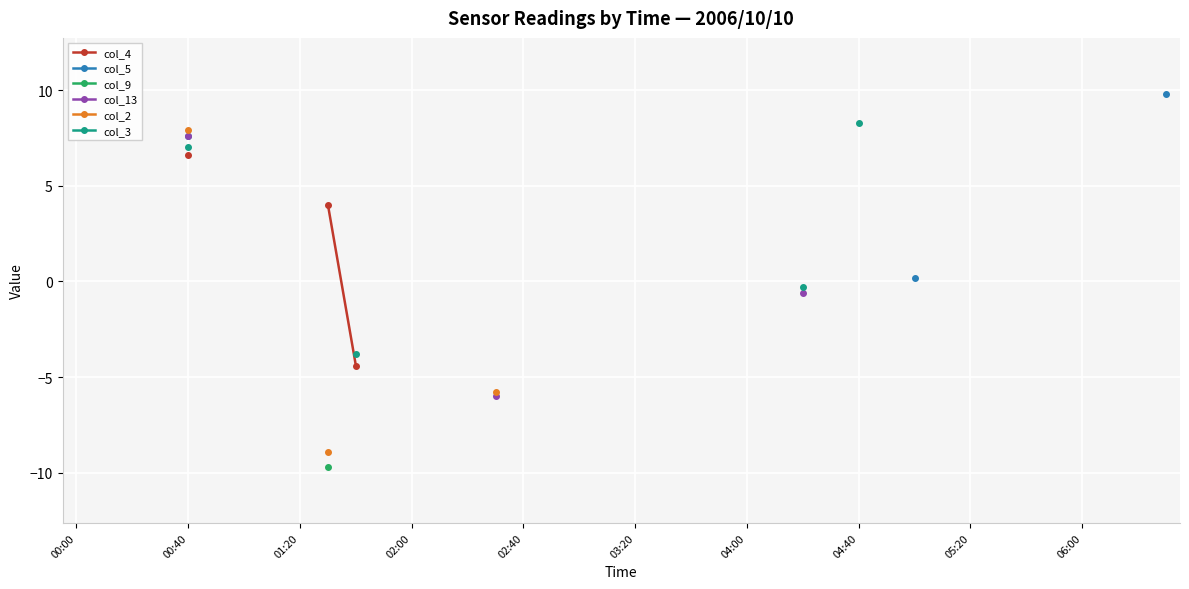

How many lines are shown in the chart?

6